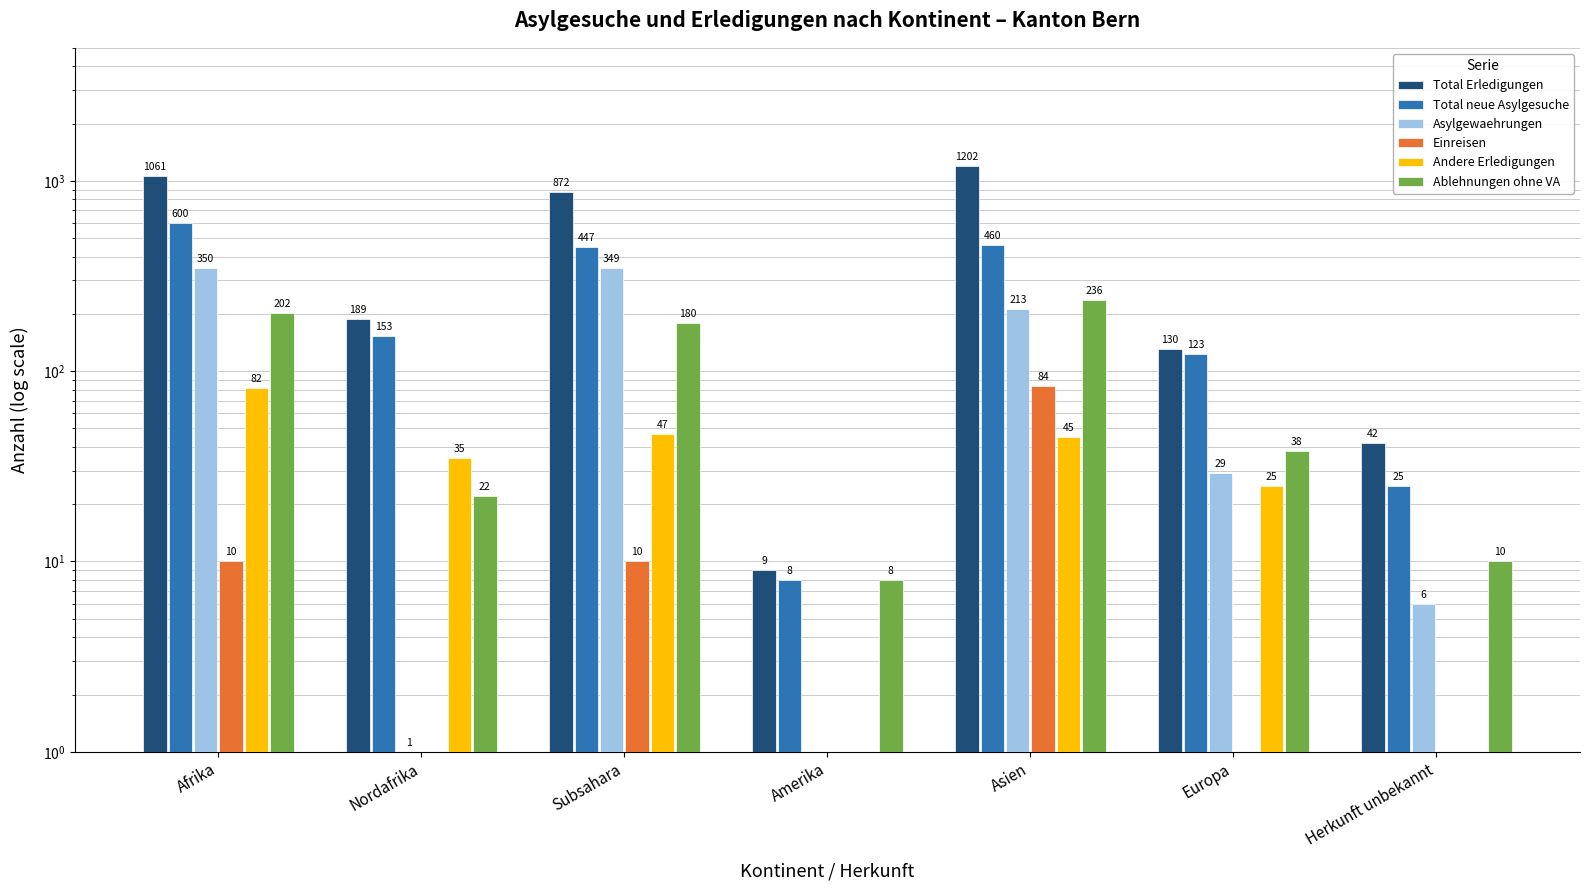

Which has a higher value, Amerika or Europa?

Europa